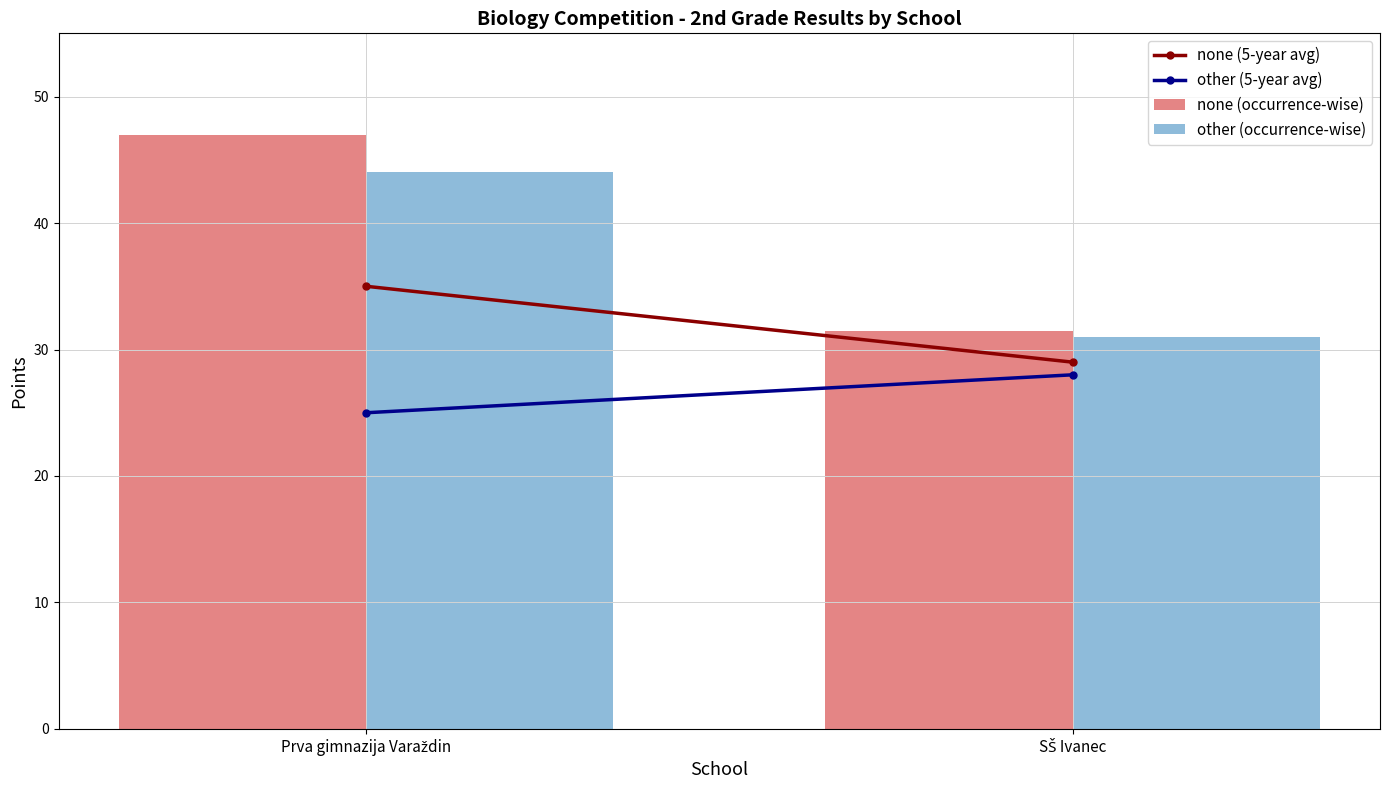

What is the difference between the maximum and minimum values in the none (occurrence-wise) series?

15.5